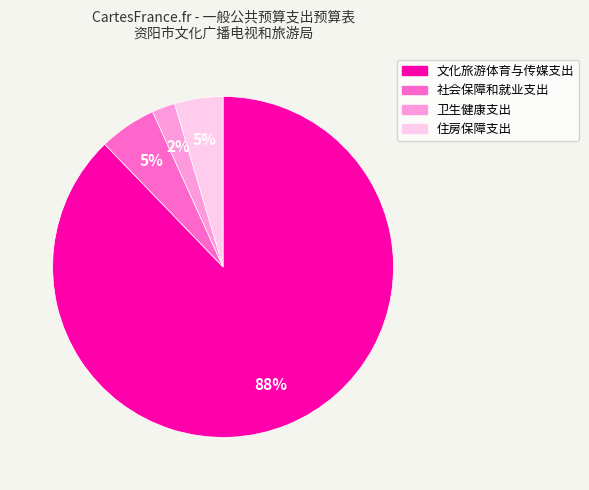

What is the smallest slice in the pie chart?

卫生健康支出